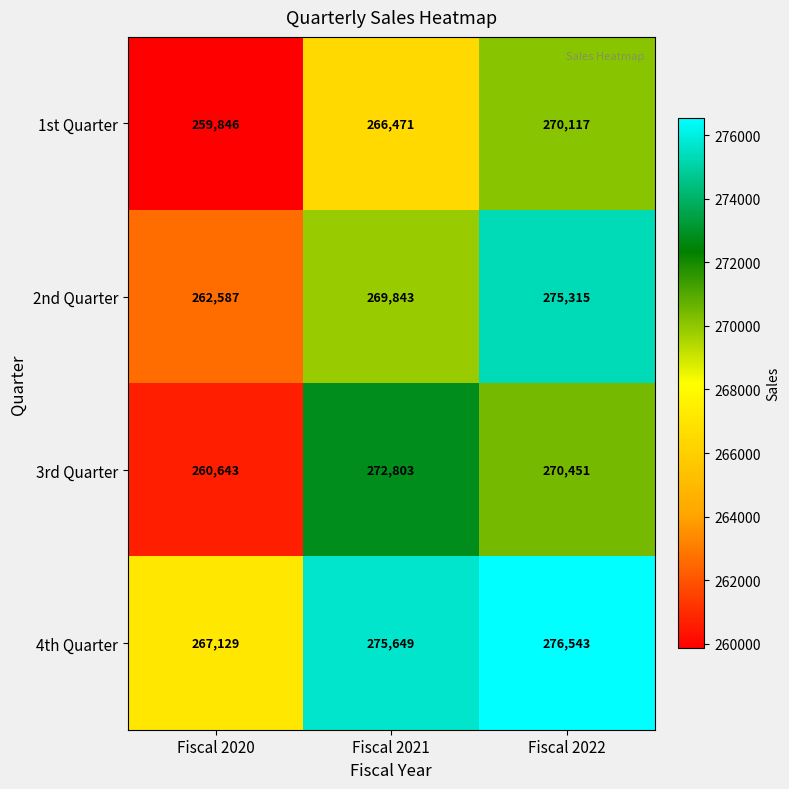

Which series has the widest spread of values?

2nd Quarter